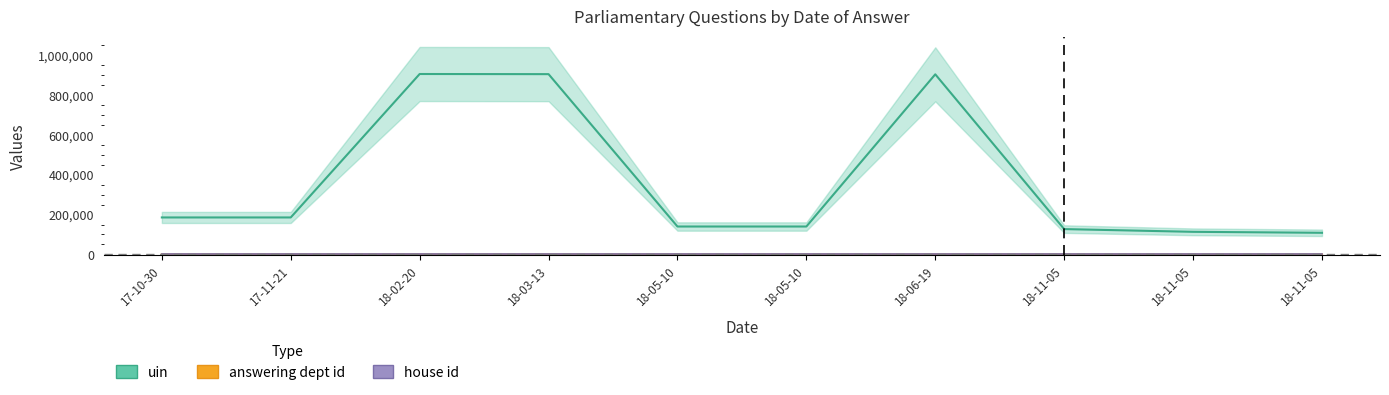

List the series in order of their peak value, lowest first.

house id, answering dept id, uin